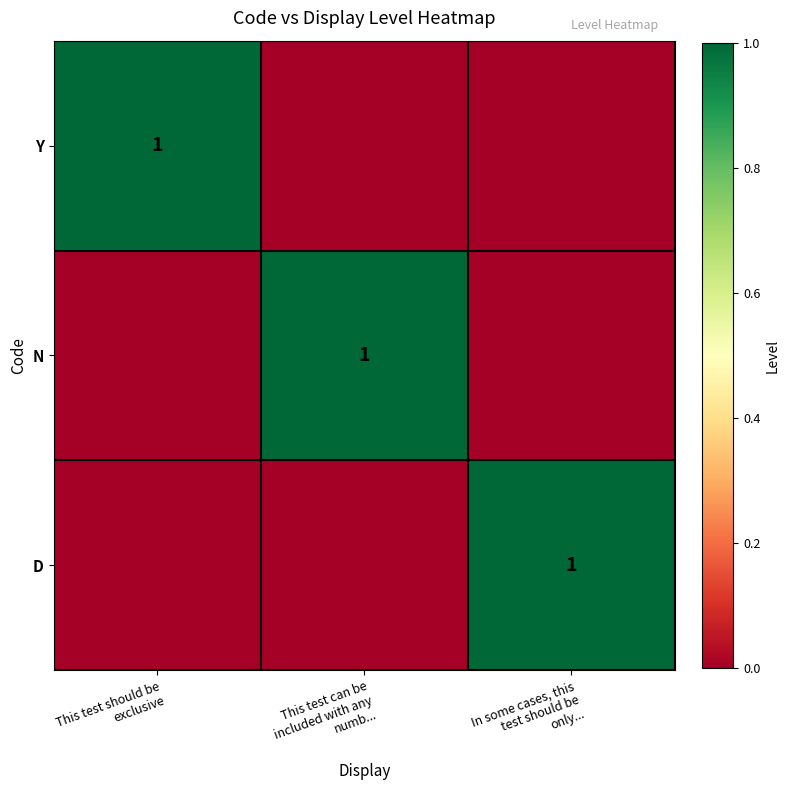

Rank the categories by D value from highest to lowest.

In some cases, this test should be only..., This test should be exclusive, This test can be included with any numb...